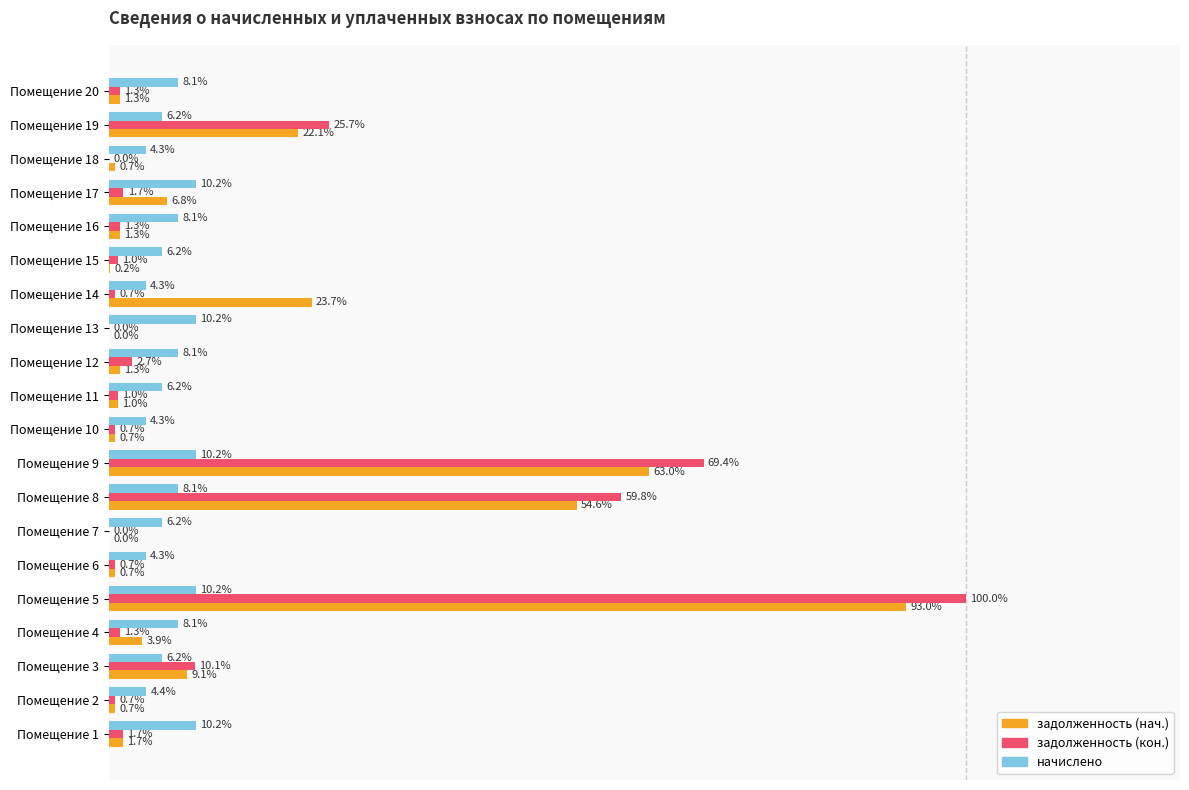

Which series has the widest spread of values?

задолженность (кон.)